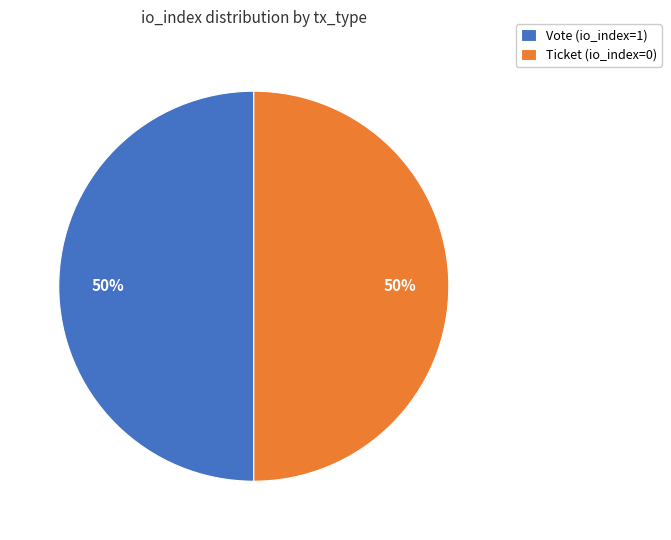

The Ticket (io_index=0) slice represents 35% of the pie. True or false?

False